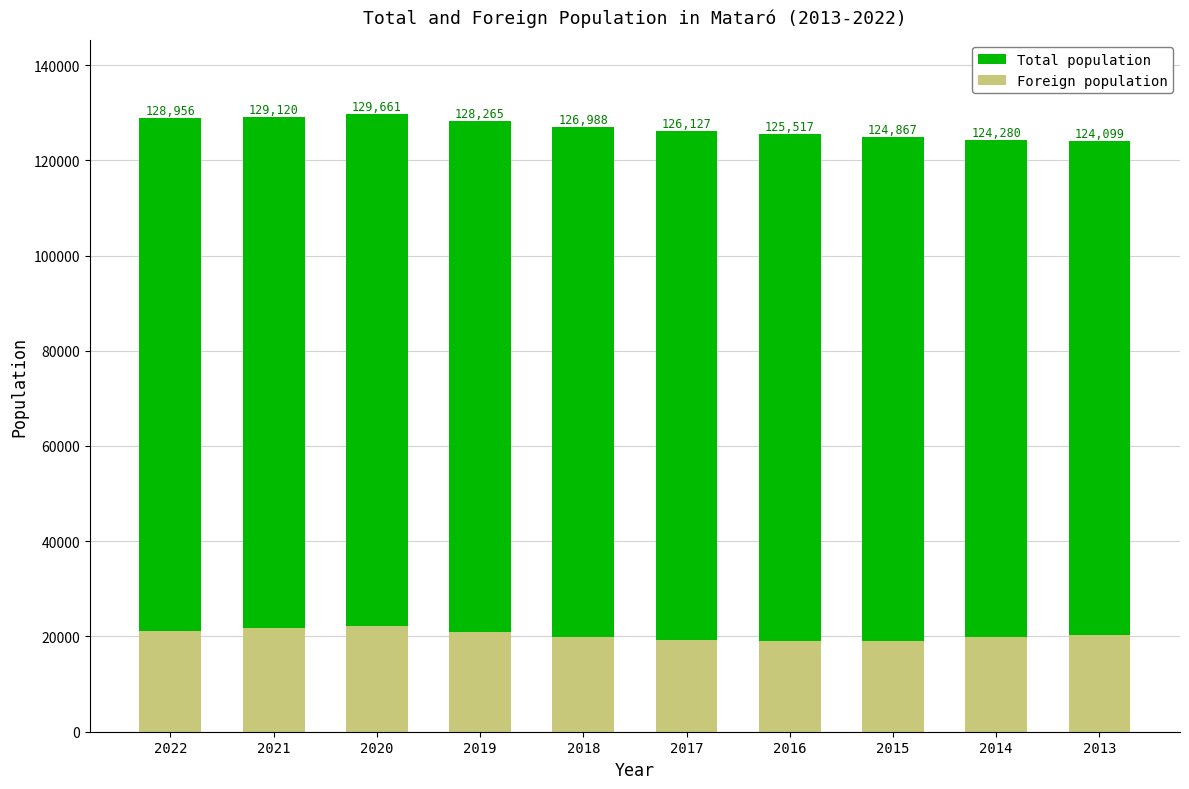

Which series has the widest spread of values?

Total population